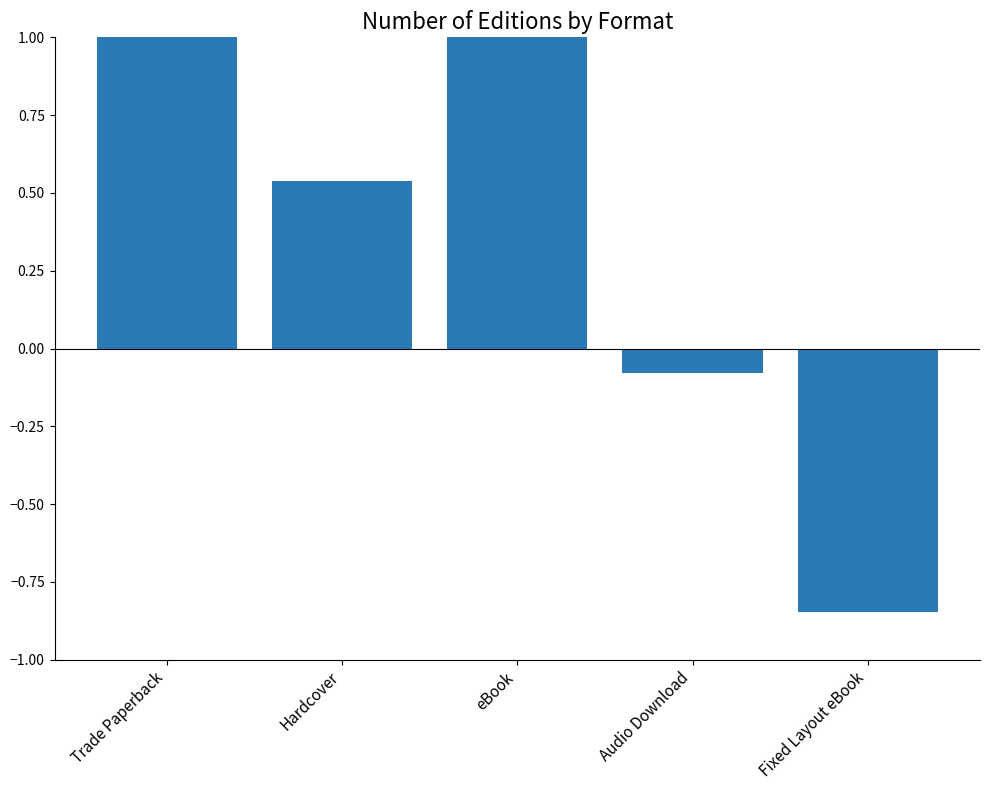

At which label does the data first exceed 0?

Trade Paperback